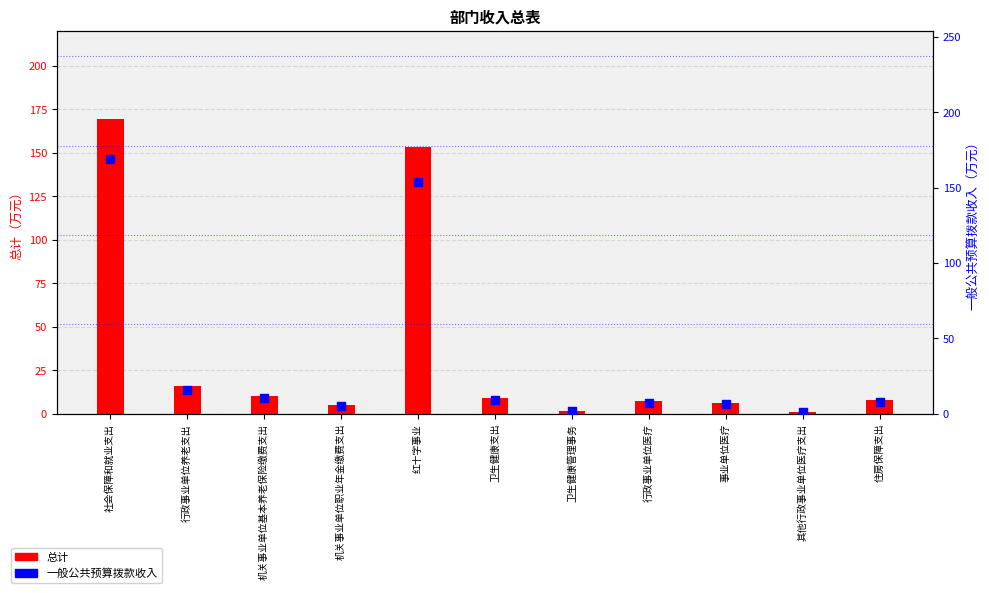

Which series has the largest total across all categories?

总计